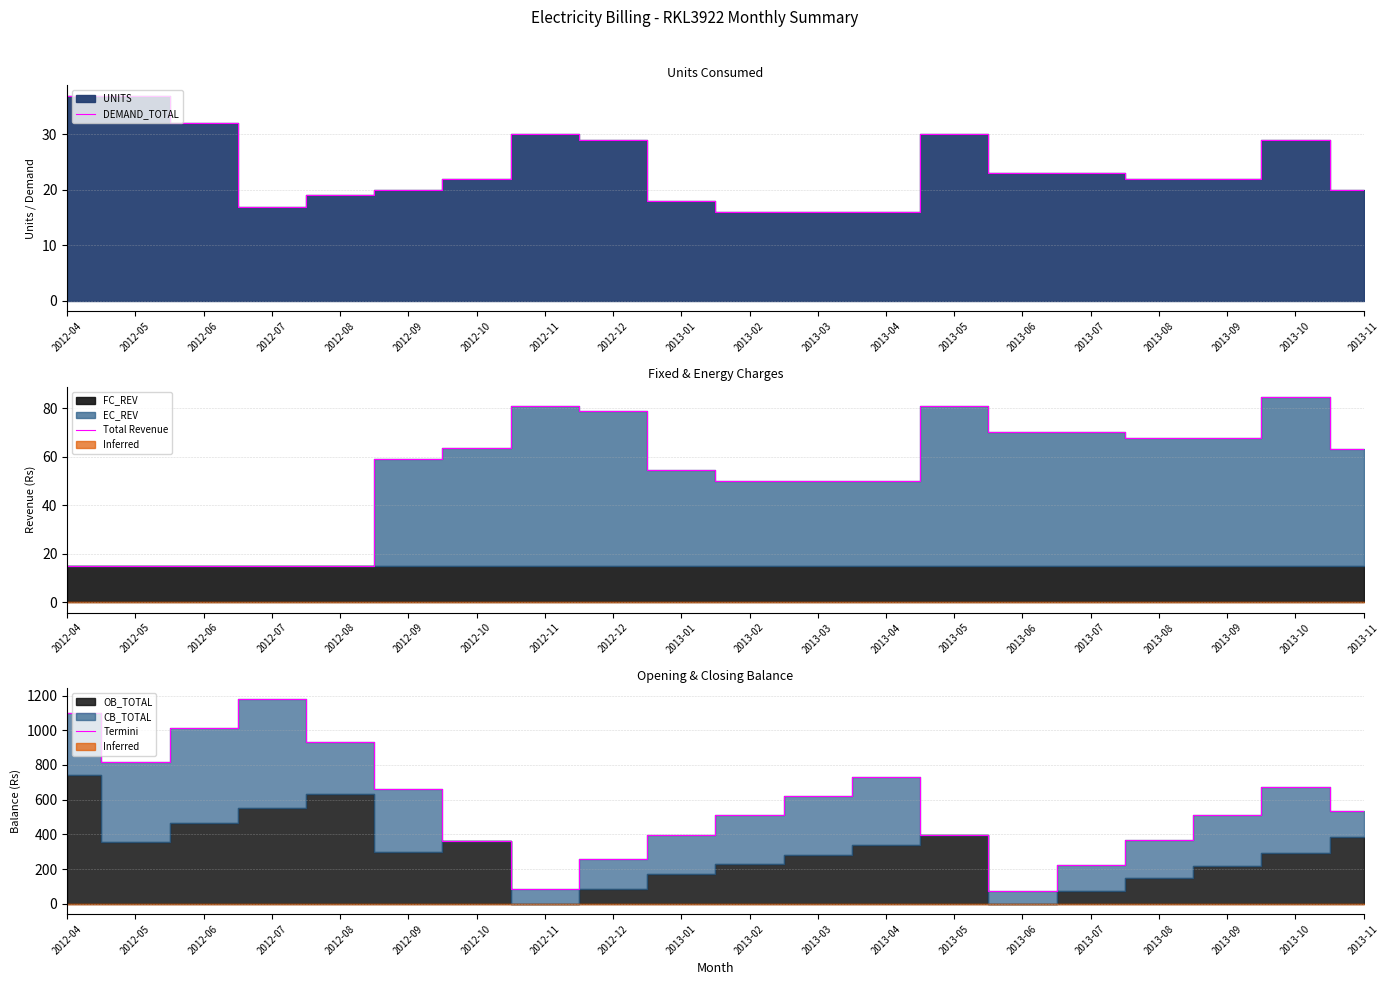

How many data points in DEMAND_TOTAL are above 22?

9